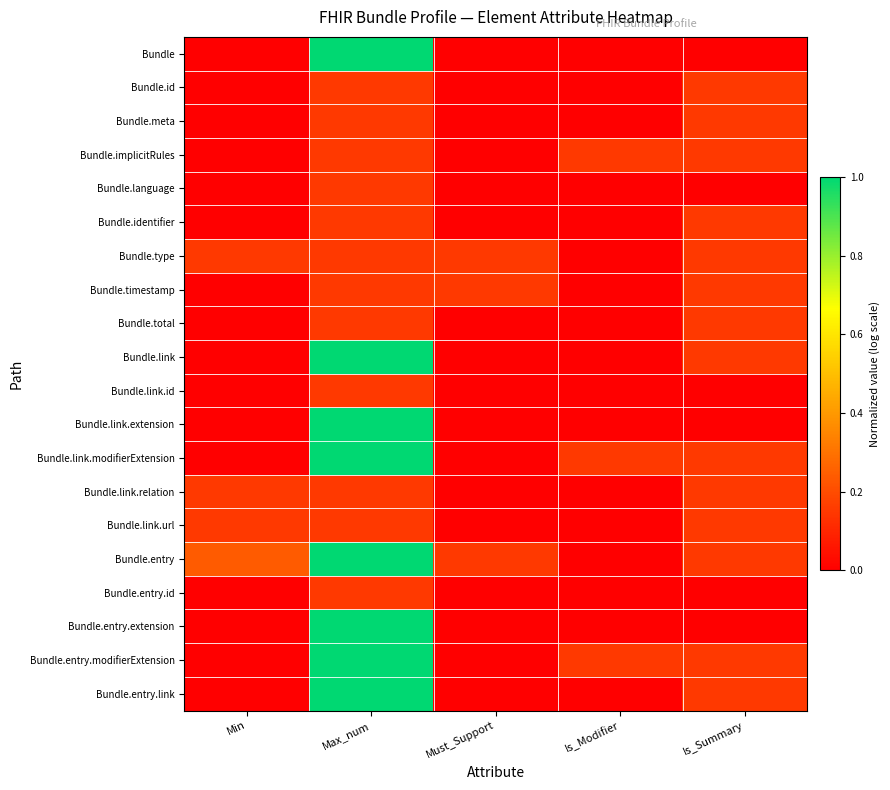

Rank the series by their maximum value, from highest to lowest.

Bundle, Bundle.link, Bundle.link.extension, Bundle.link.modifierExtension, Bundle.entry, Bundle.entry.extension, Bundle.entry.modifierExtension, Bundle.entry.link, Bundle.id, Bundle.meta, Bundle.implicitRules, Bundle.language, Bundle.identifier, Bundle.type, Bundle.timestamp, Bundle.total, Bundle.link.id, Bundle.link.relation, Bundle.link.url, Bundle.entry.id